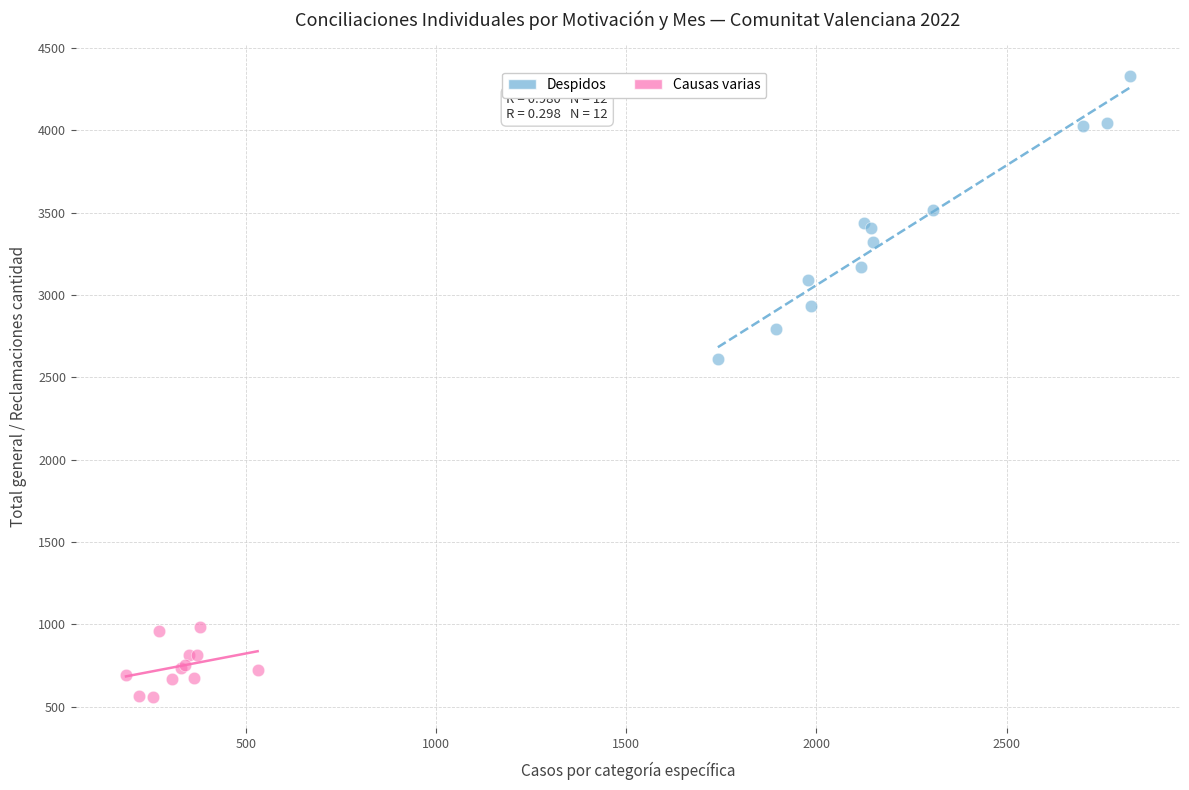

Which series reaches the minimum Y coordinate?

Causas varias